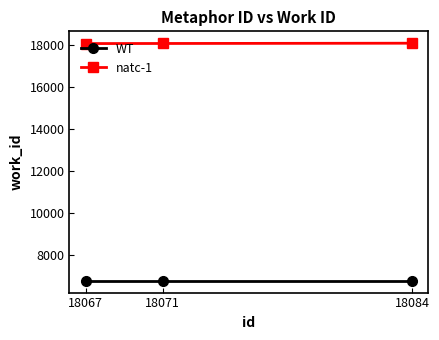

What is the difference between the highest and lowest values at 18071?

11289